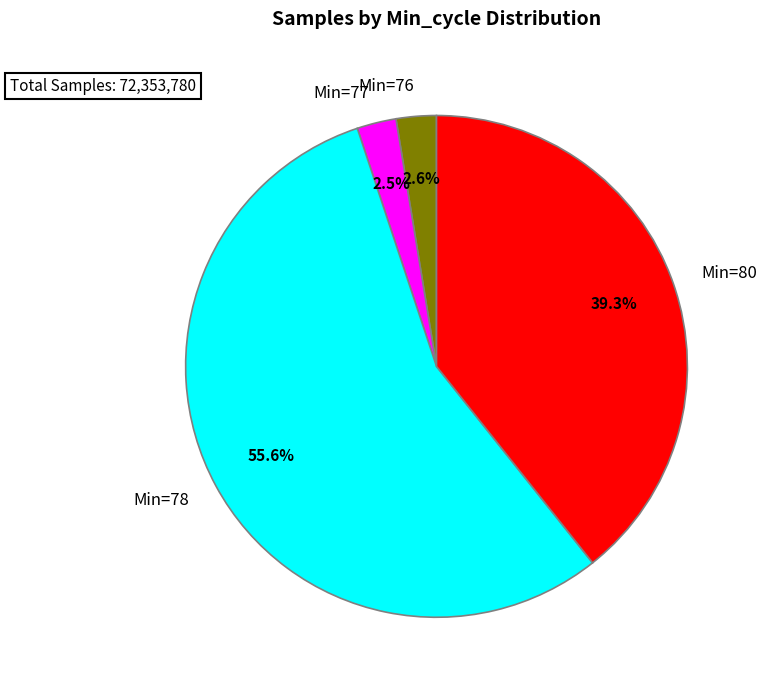

What is the total percentage of Min=76 and Min=80?

41.9%